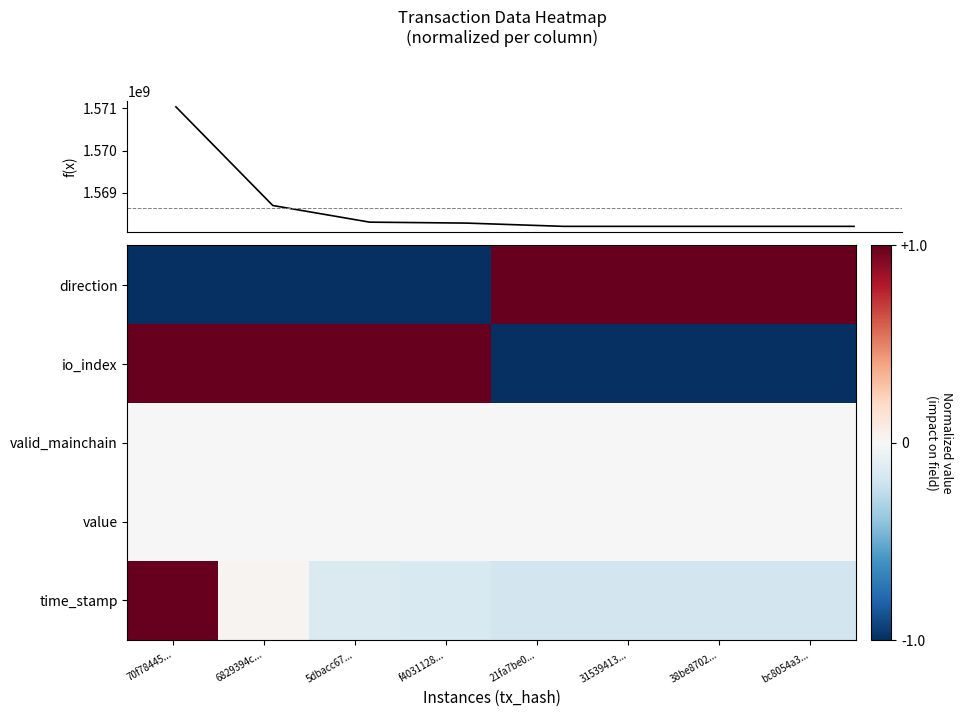

Which label corresponds to the smallest value in the chart?

70f78445...